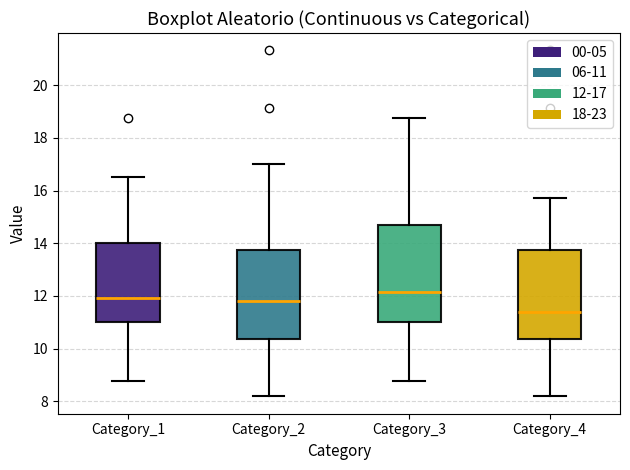

Reading left to right, read every box against the y-axis: the position of its median line, the range the box covers, and the ends of its whiskers. The values are not printed on the chart, so give them approximately, as read against the axis.

Category_1: median 12.0, box 11.0 to 14.0, whiskers 8.8 to 16.6
Category_2: median 11.8, box 10.4 to 13.8, whiskers 8.2 to 17.0
Category_3: median 12.2, box 11.0 to 14.6, whiskers 8.8 to 18.8
Category_4: median 11.4, box 10.4 to 13.8, whiskers 8.2 to 15.8